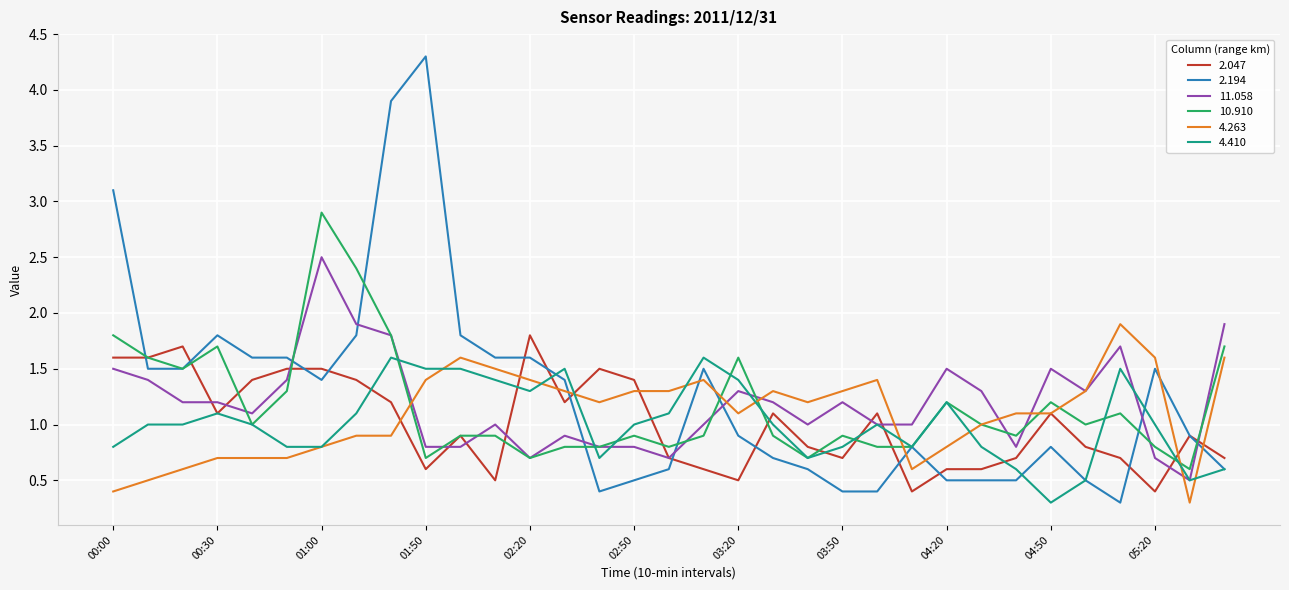

What is the lowest value of the 2.047 series?

0.4